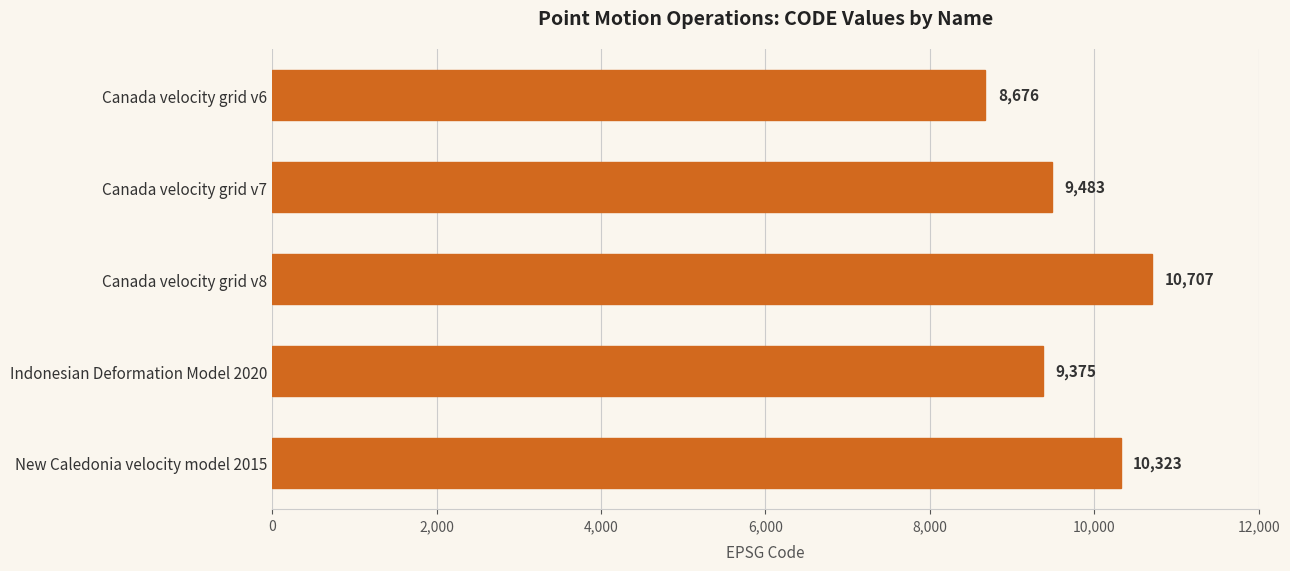

What is the average value?

9713